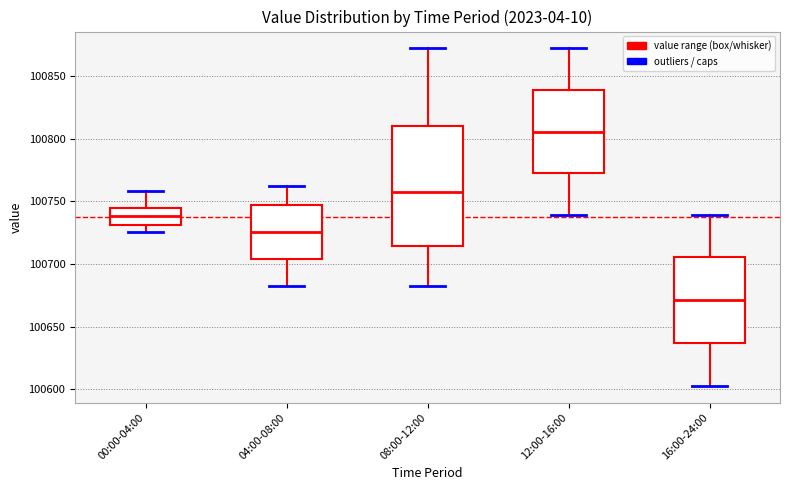

Reading left to right, transcribe this box plot: for each box, give where its median line is, the range the box spans, and where its two whiskers end, as read against the y-axis. The values are not printed on the chart, so give them approximately, as read against the axis.

00:00-04:00: median 100740, box 100730 to 100745, whiskers 100725 to 100760
04:00-08:00: median 100725, box 100705 to 100745, whiskers 100680 to 100760
08:00-12:00: median 100755, box 100715 to 100810, whiskers 100680 to 100870
12:00-16:00: median 100805, box 100770 to 100840, whiskers 100740 to 100870
16:00-24:00: median 100670, box 100635 to 100705, whiskers 100605 to 100740